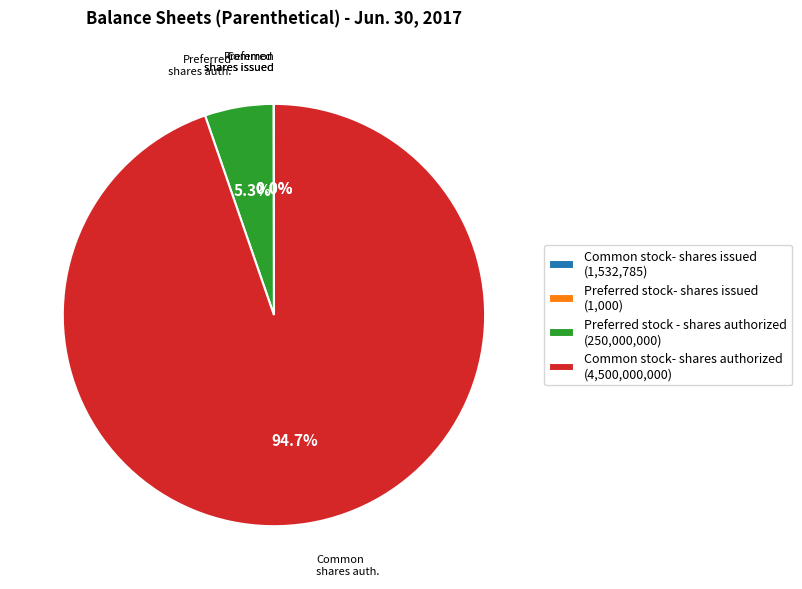

What is the total percentage of Common stock- shares authorized (4,500,000,000) and Preferred stock - shares authorized (250,000,000)?

100.0%